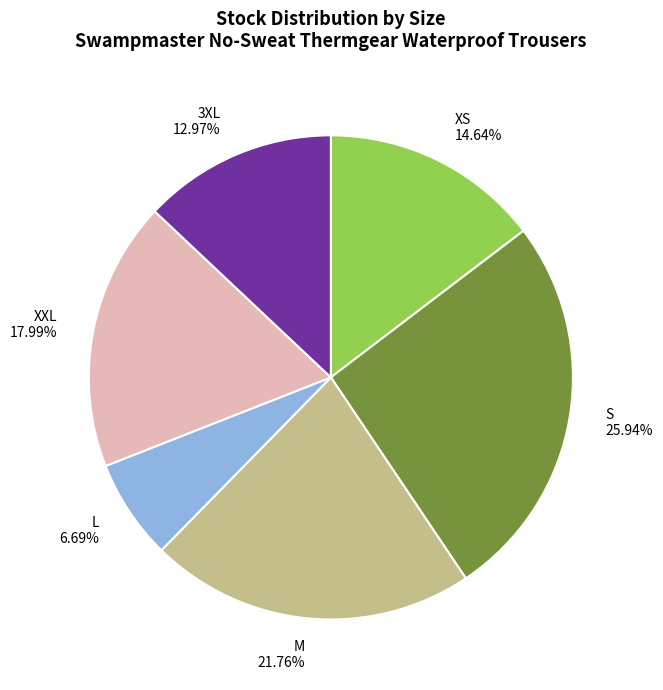

The M slice represents 9% of the pie. True or false?

False